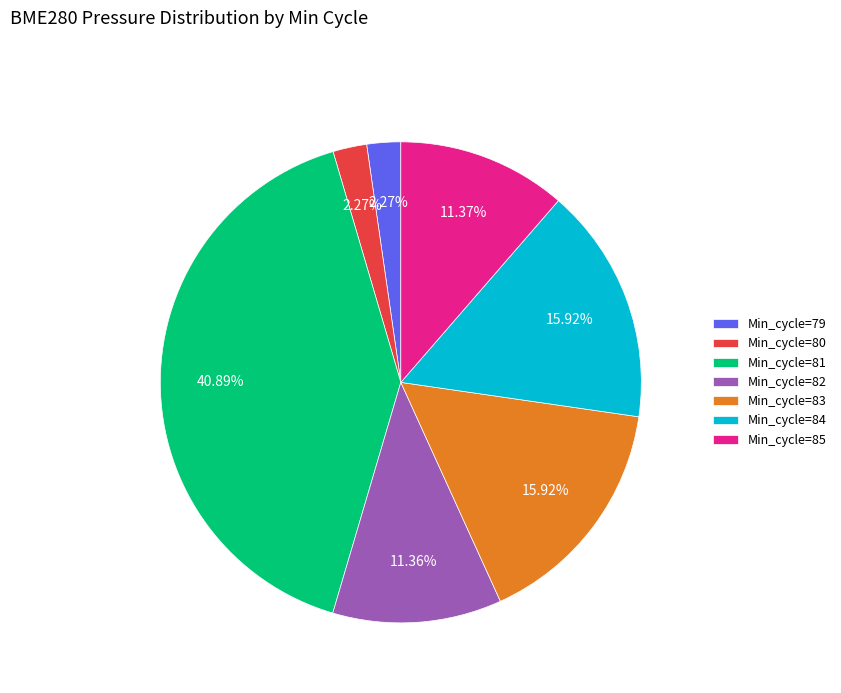

Is there any slice that represents more than half of the pie?

No